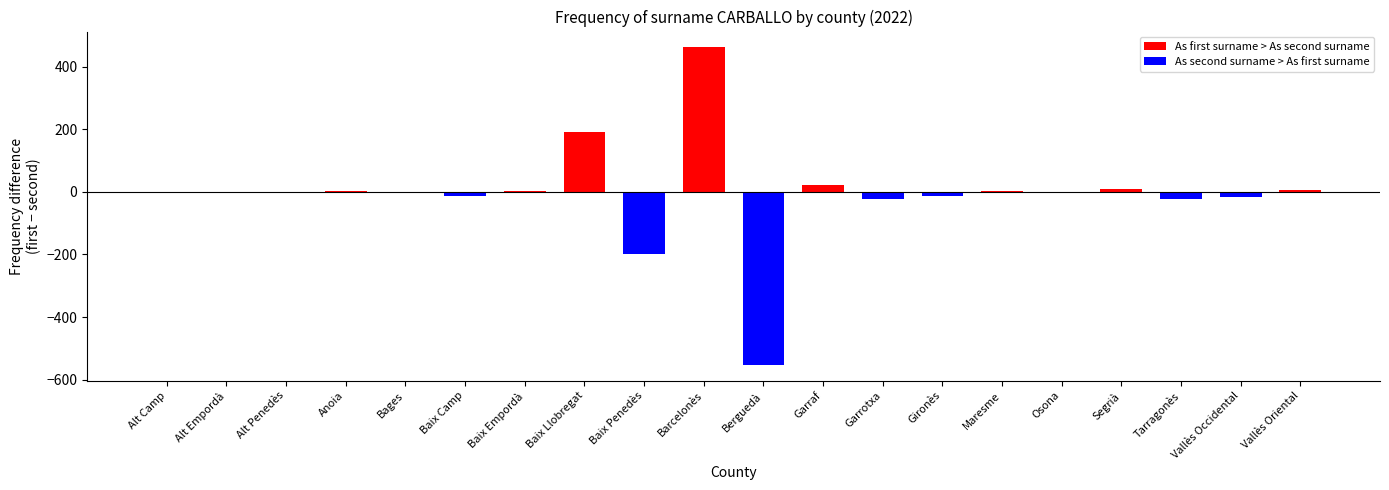

Count the number of categories in the chart.

20